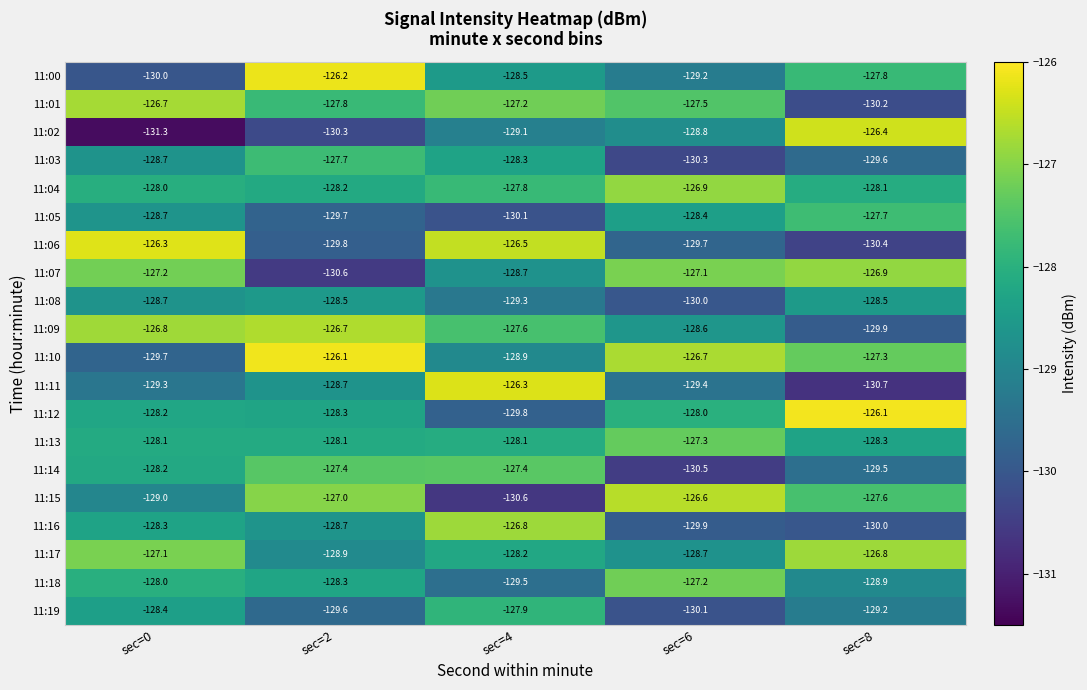

What is the total value across all series at sec=6?

-2570.9